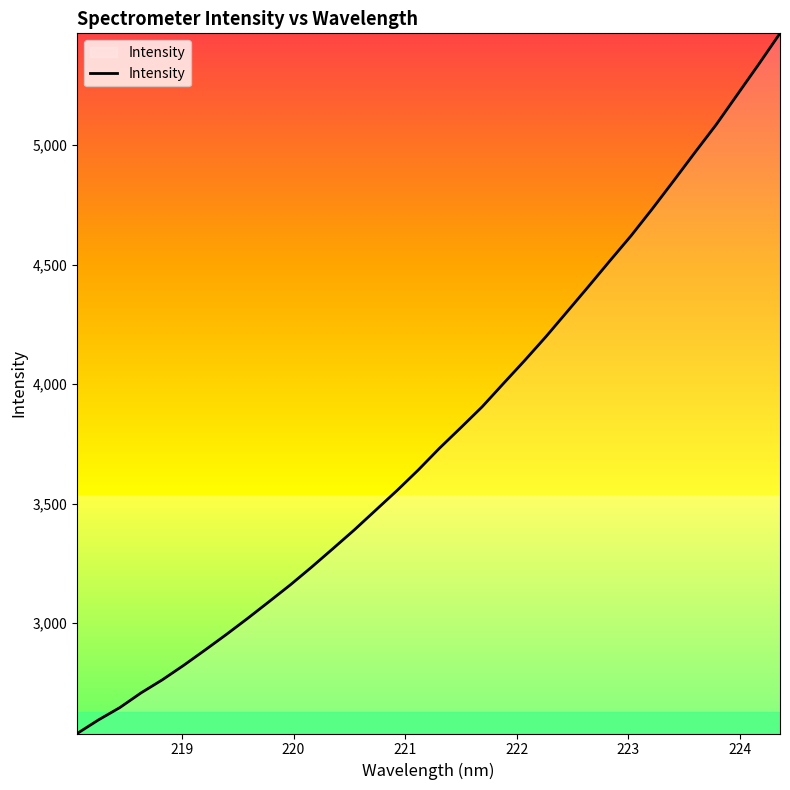

What is the minimum value shown in the chart?

2537.6